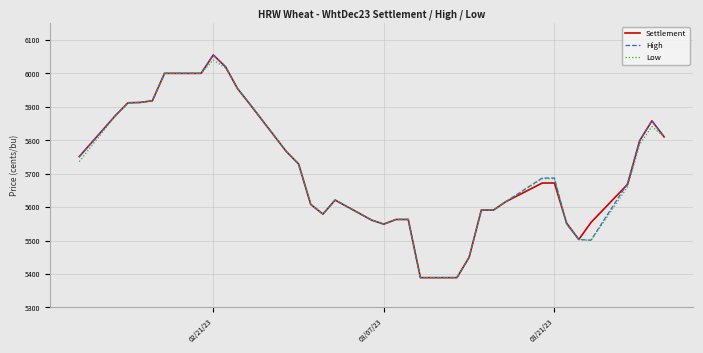

What is the lowest value of the High series?

5389